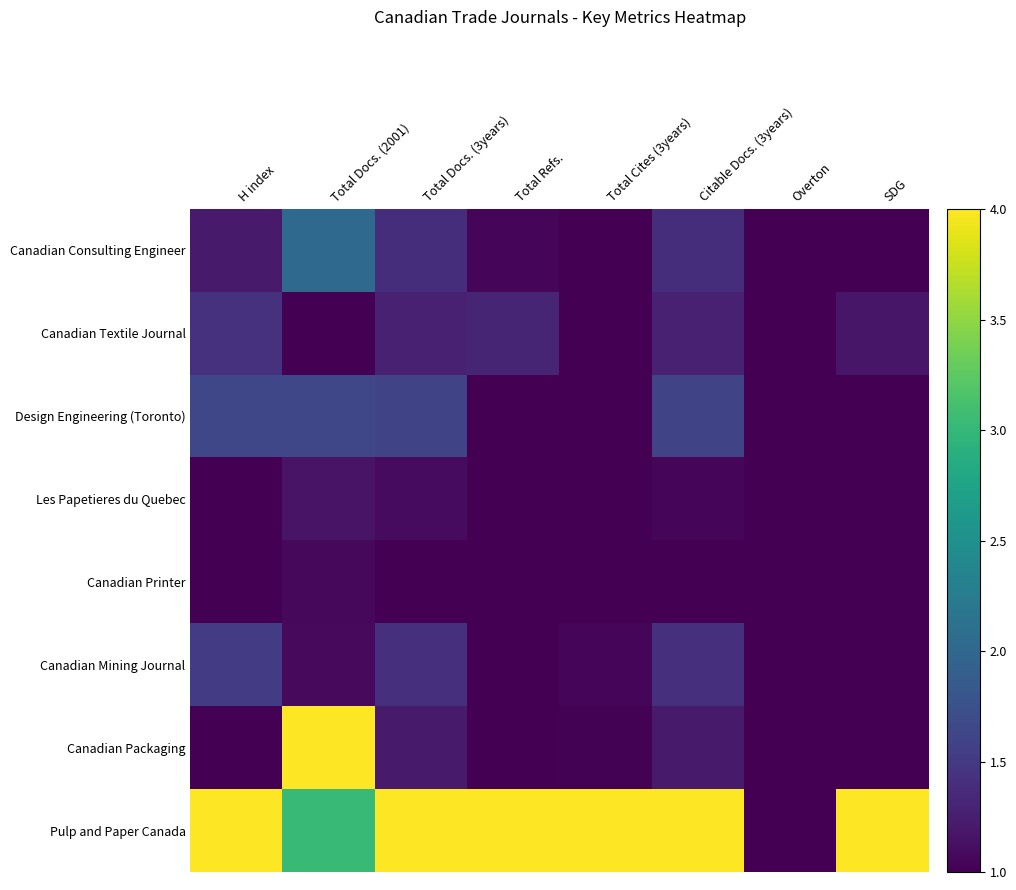

At how many categories does at least one series exceed 3?

7